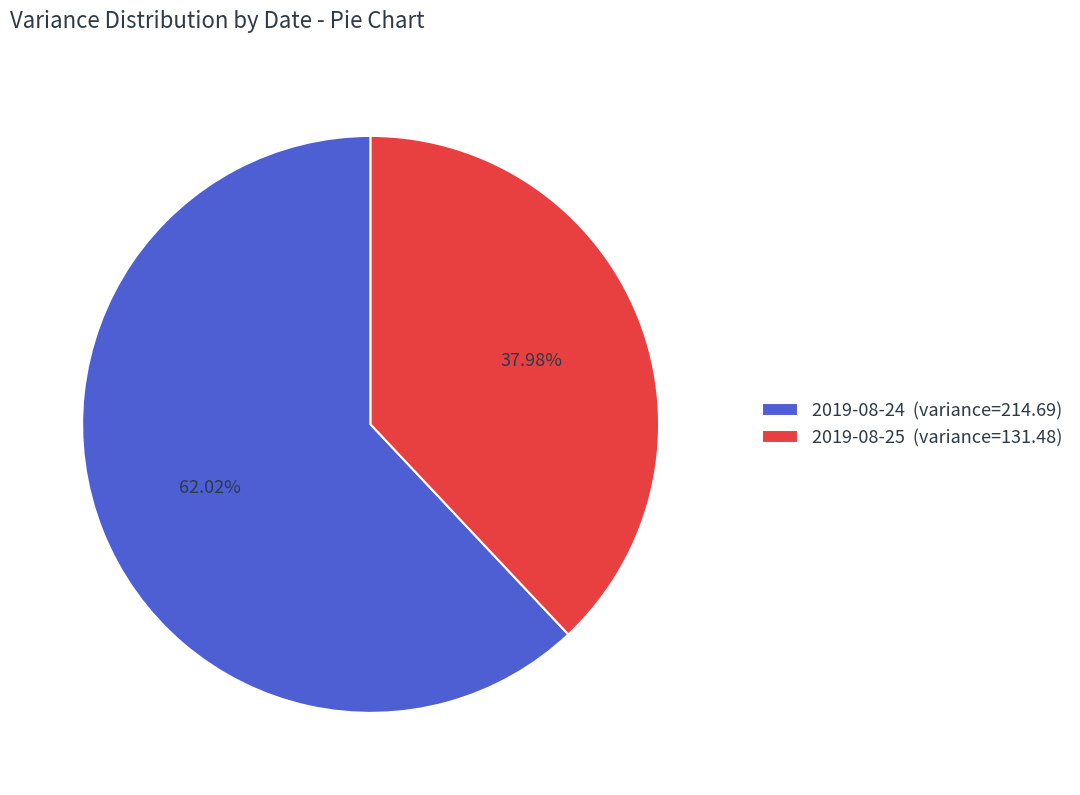

What is the largest slice in the pie chart?

2019-08-24